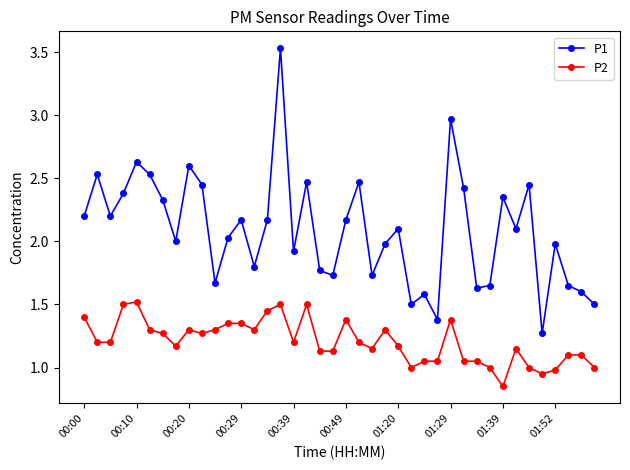

What is the difference between the maximum and minimum values in the P2 series?

0.7